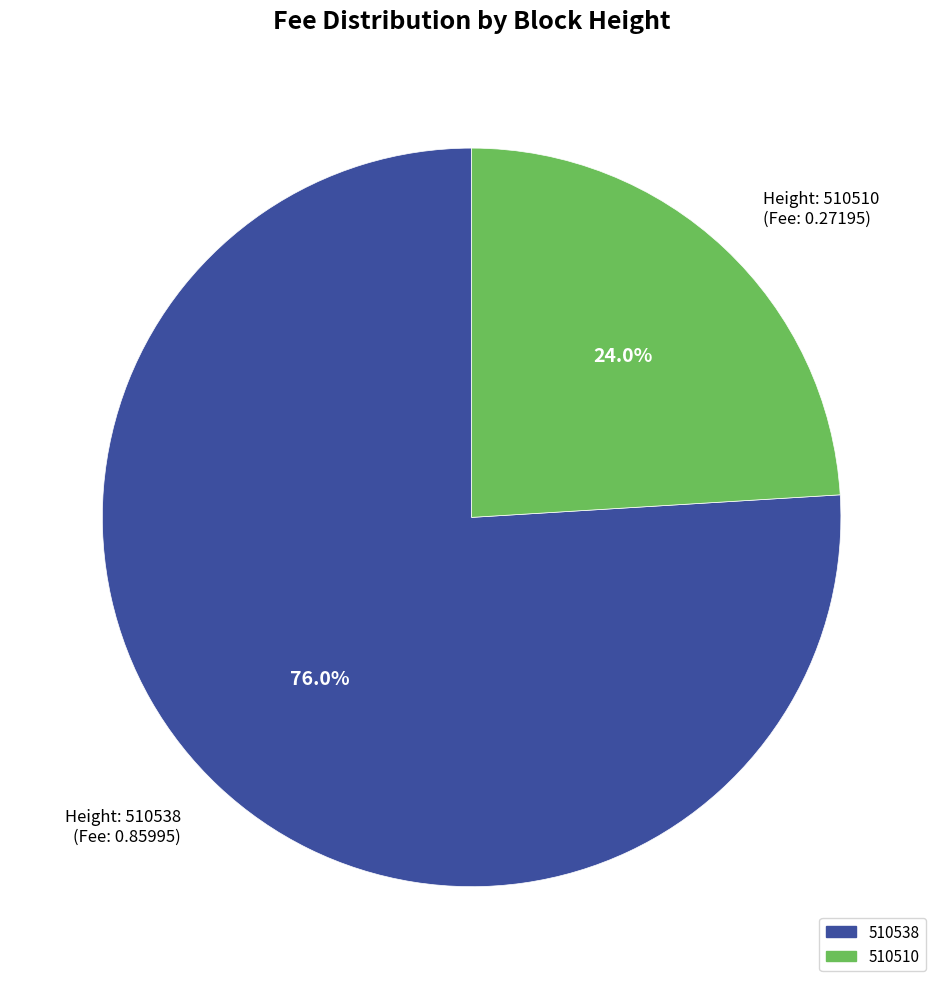

Which has a higher value, Height: 510538 (Fee: 0.85995) or Height: 510510 (Fee: 0.27195)?

Height: 510538 (Fee: 0.85995)